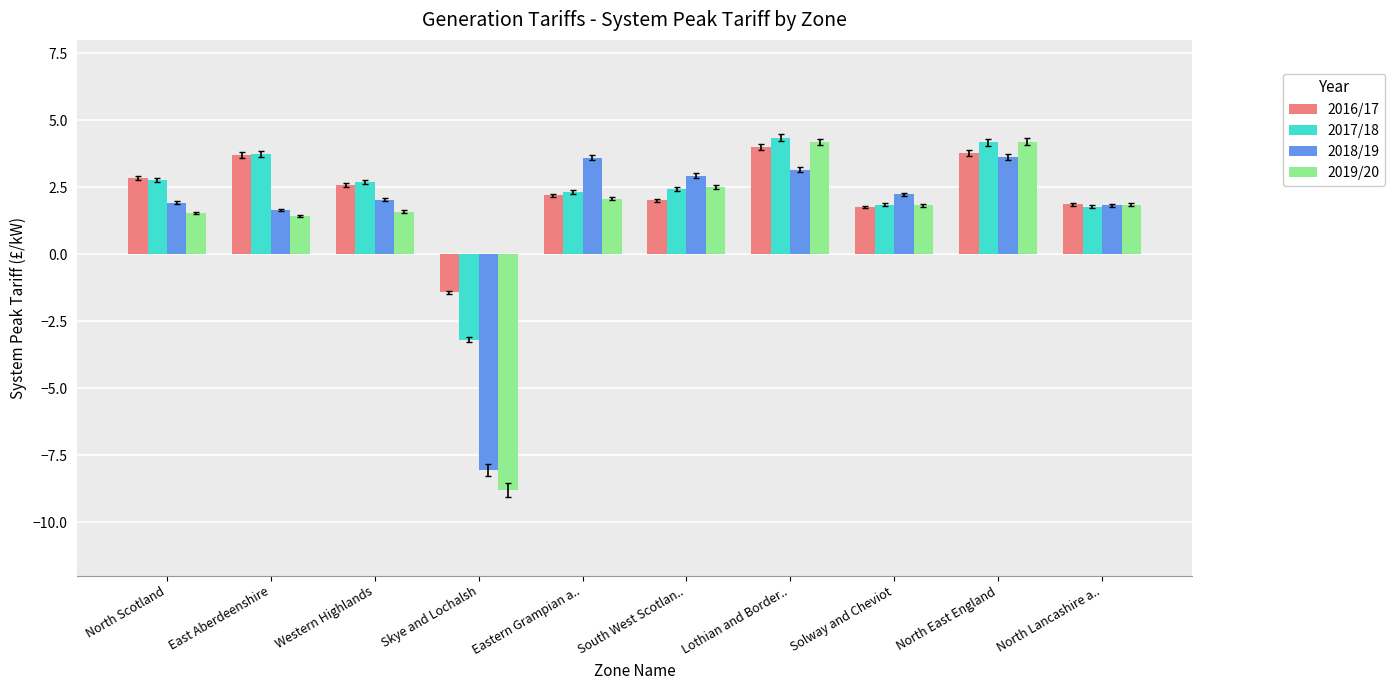

Which series has the widest spread of values?

2019/20